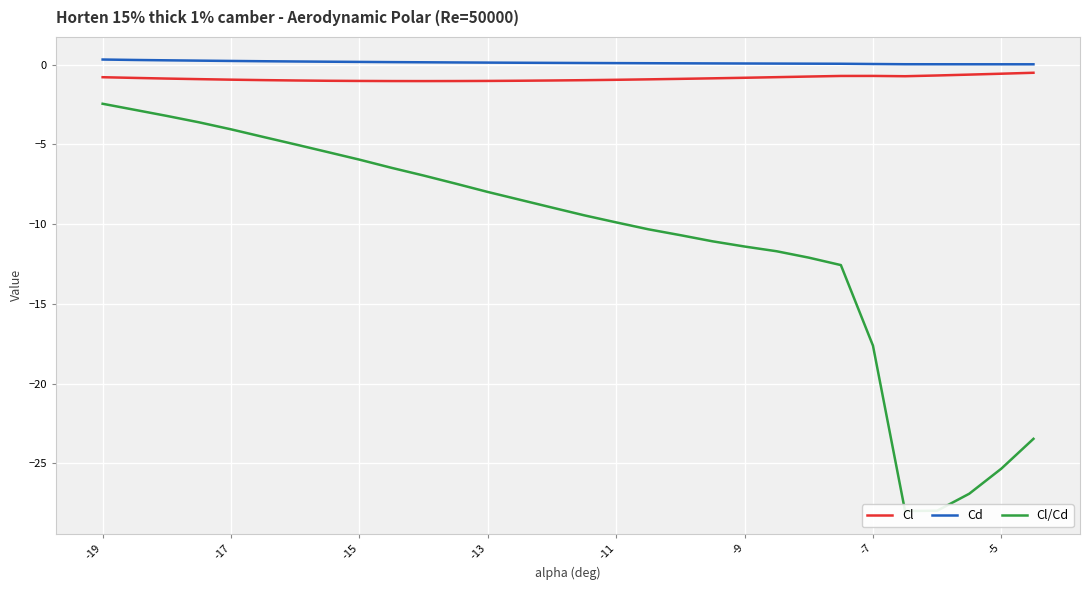

How many categories are shown in the chart?

30